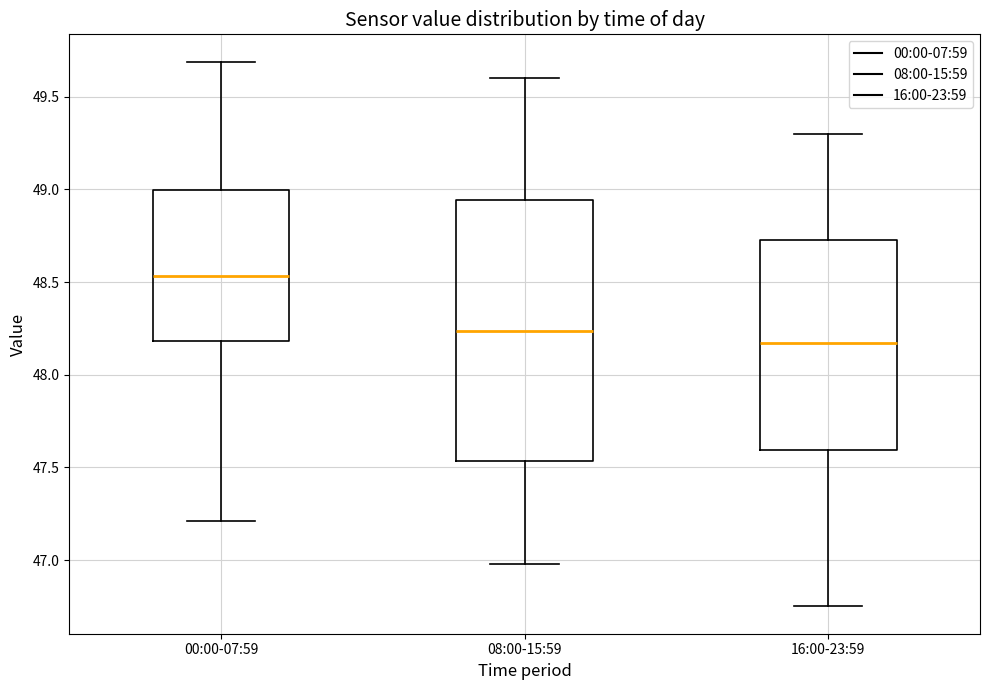

Where does the lower whisker of the box for 16:00-23:59 end on the y-axis? The values are not printed on the chart, so give them approximately, as read against the axis.

46.75